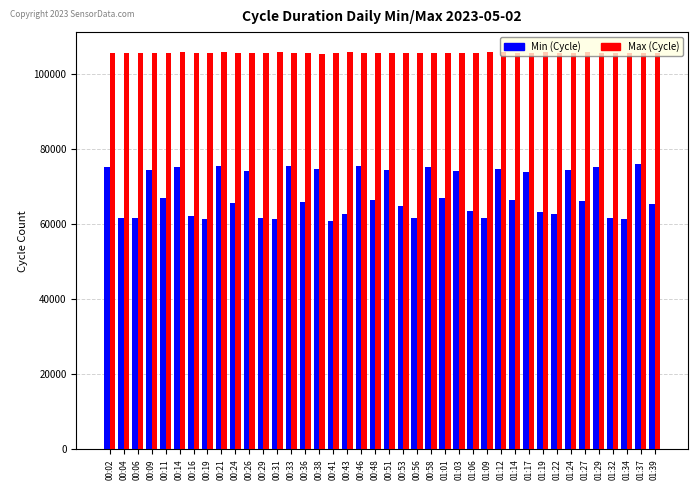

At how many categories does at least one series exceed 71300?

40